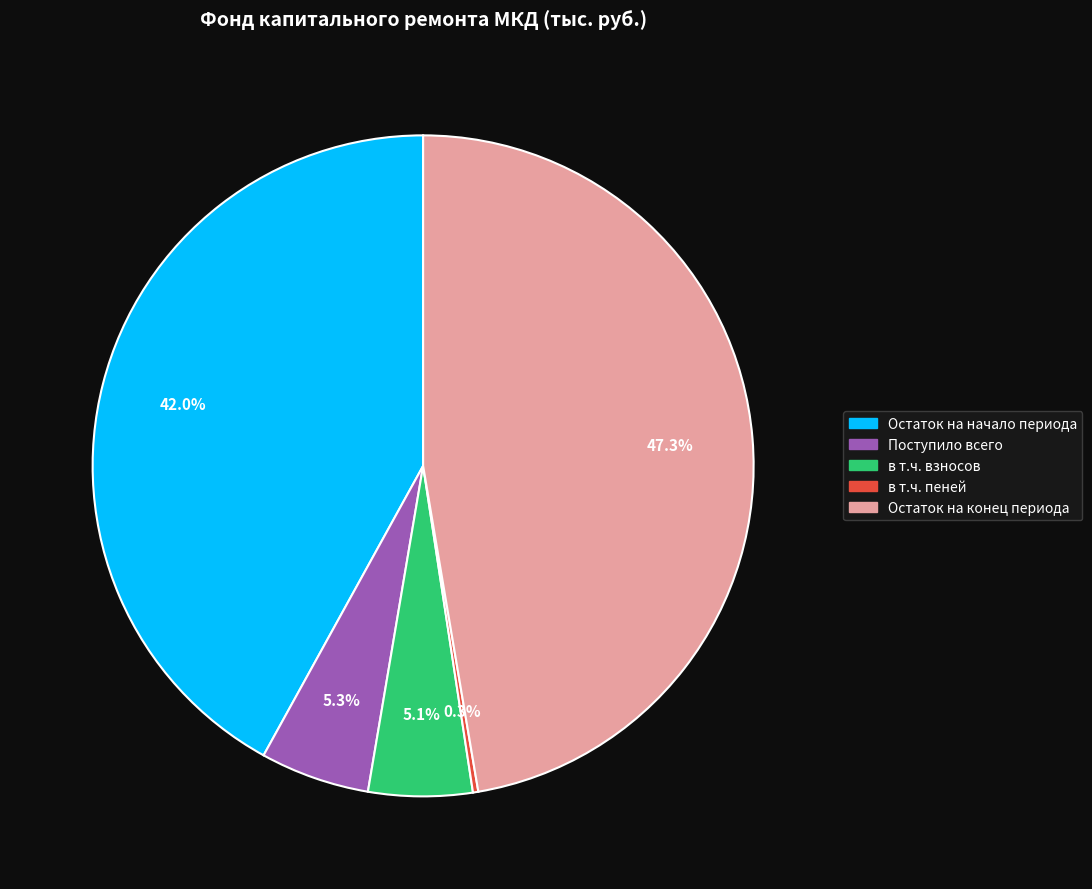

Which slice is the largest?

Остаток на конец периода